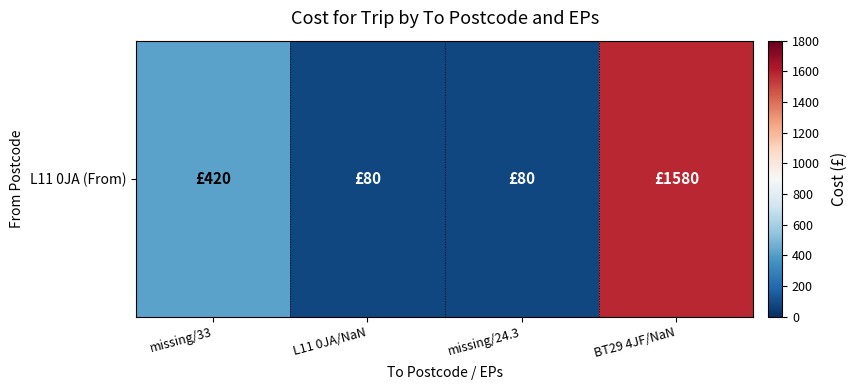

What is the minimum value shown in the chart?

80